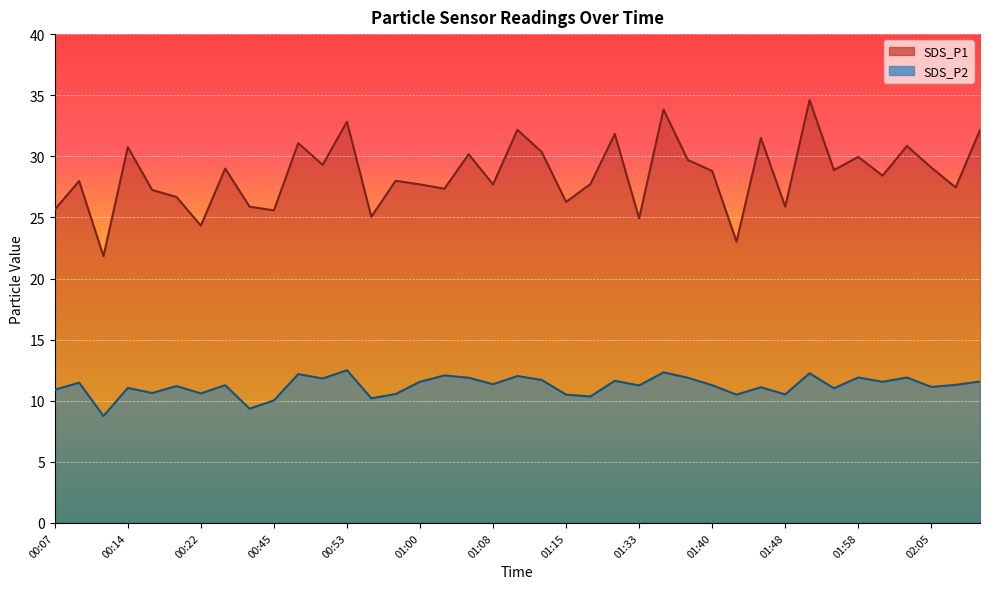

Reading left to right, extract all data points from this chart.

SDS_P1: 25.6	28.0	21.8	30.8	27.2	26.7	24.3	29.0	25.9	25.6	31.1	29.3	32.8	25.1	28.0	27.7	27.4	30.2	27.7	32.2	30.4	26.3	27.7	31.8	24.9	33.8	29.7	28.8	23.0	31.5	25.9	34.6	28.9	29.9	28.4	30.9	29.1	27.4	32.1
SDS_P2: 10.9	11.5	8.8	11.1	10.6	11.2	10.6	11.3	9.3	10.0	12.2	11.8	12.5	10.2	10.6	11.6	12.1	11.9	11.3	12.0	11.7	10.5	10.3	11.6	11.2	12.3	11.9	11.3	10.5	11.1	10.5	12.2	11.0	11.9	11.6	11.9	11.1	11.3	11.6